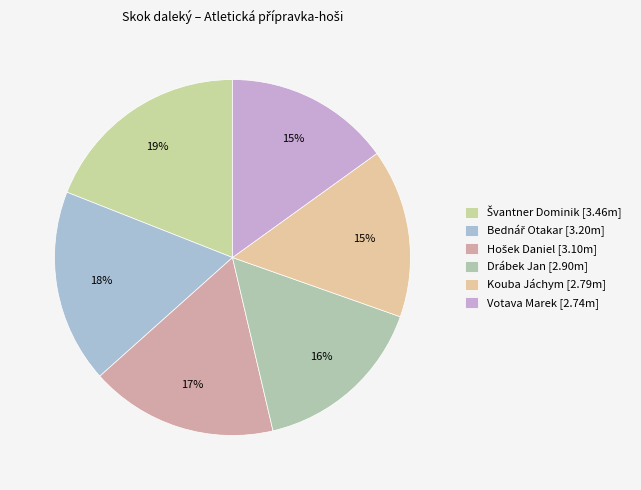

What is the smallest slice in the pie chart?

Votava Marek